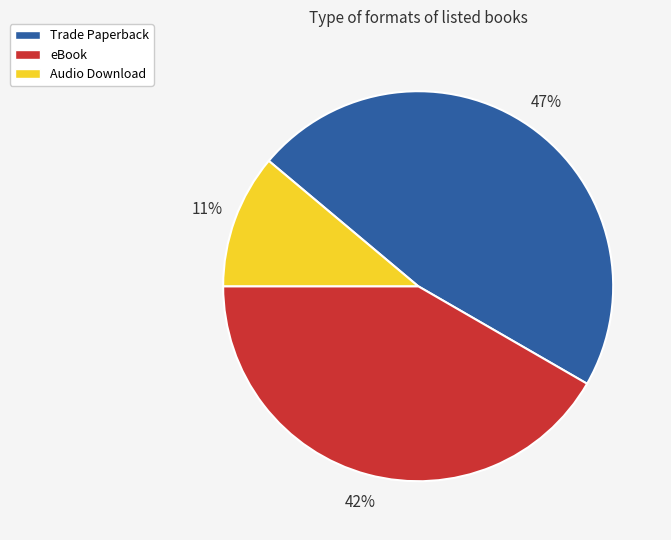

Combined, do Trade Paperback and eBook account for over 50%?

Yes